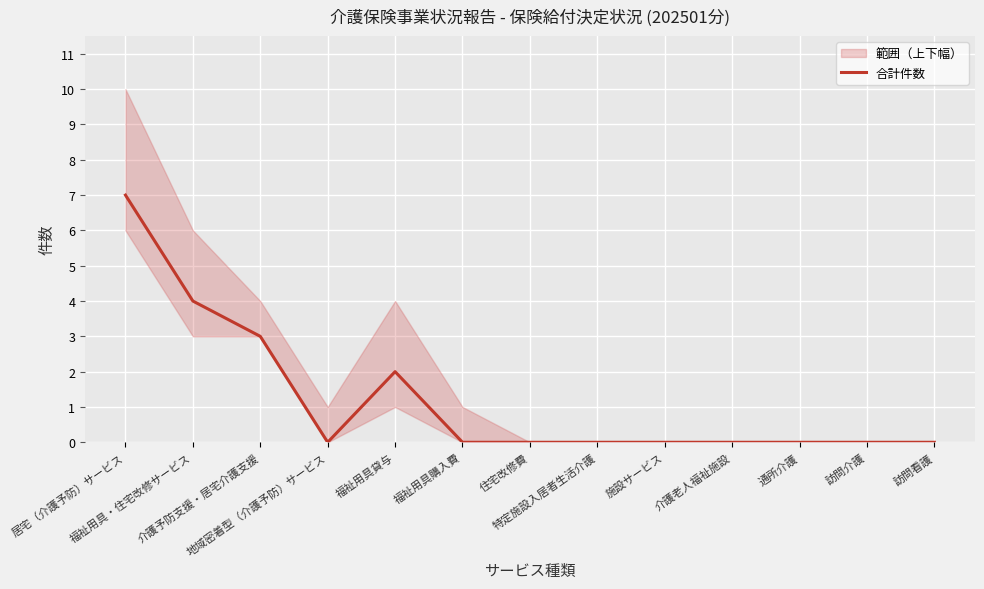

What is the sum of all values?

16